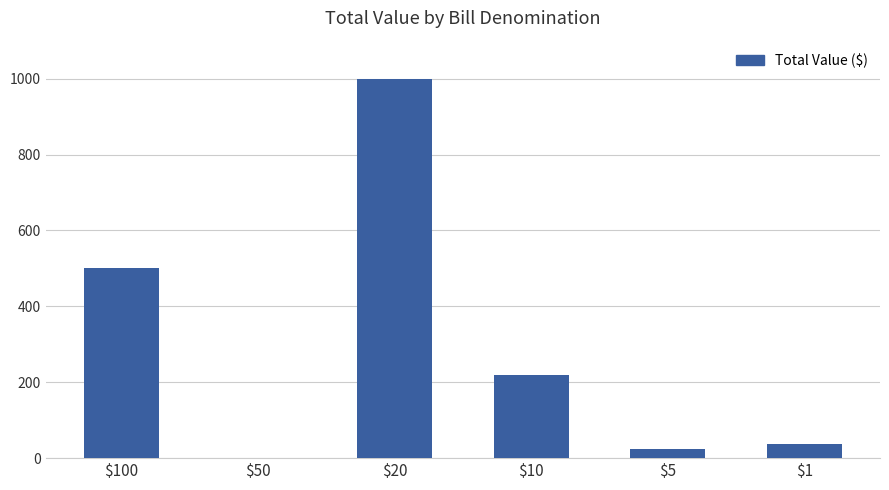

The value at $10 is 220. True or false?

True